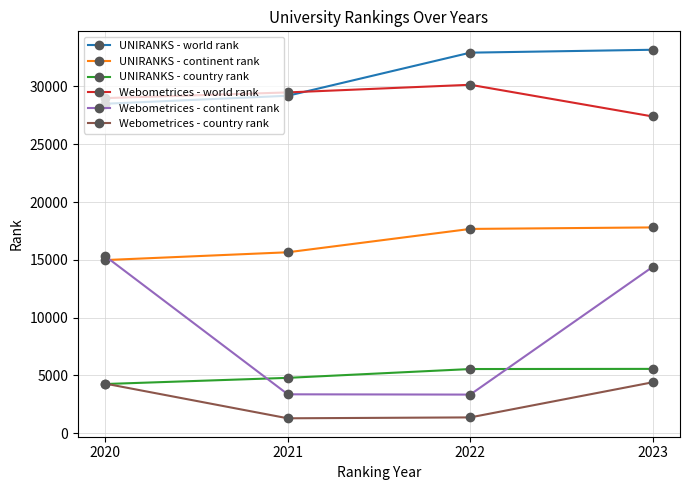

What is the sum of the Webometrices - continent rank values at 2023 and 2021?

17760